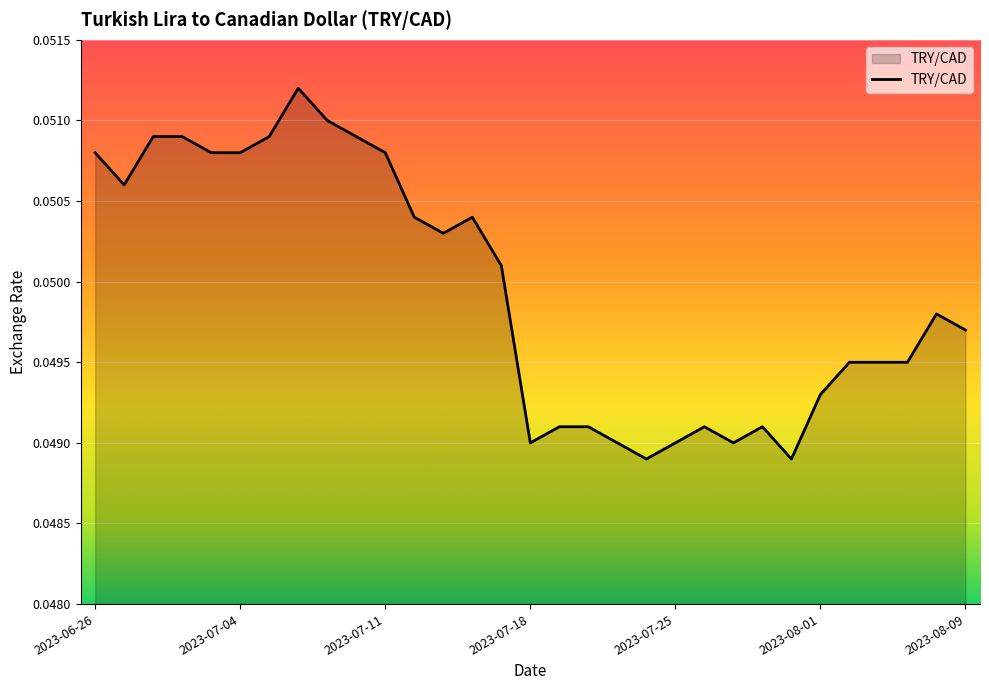

Where is the first local maximum?

2023-07-06